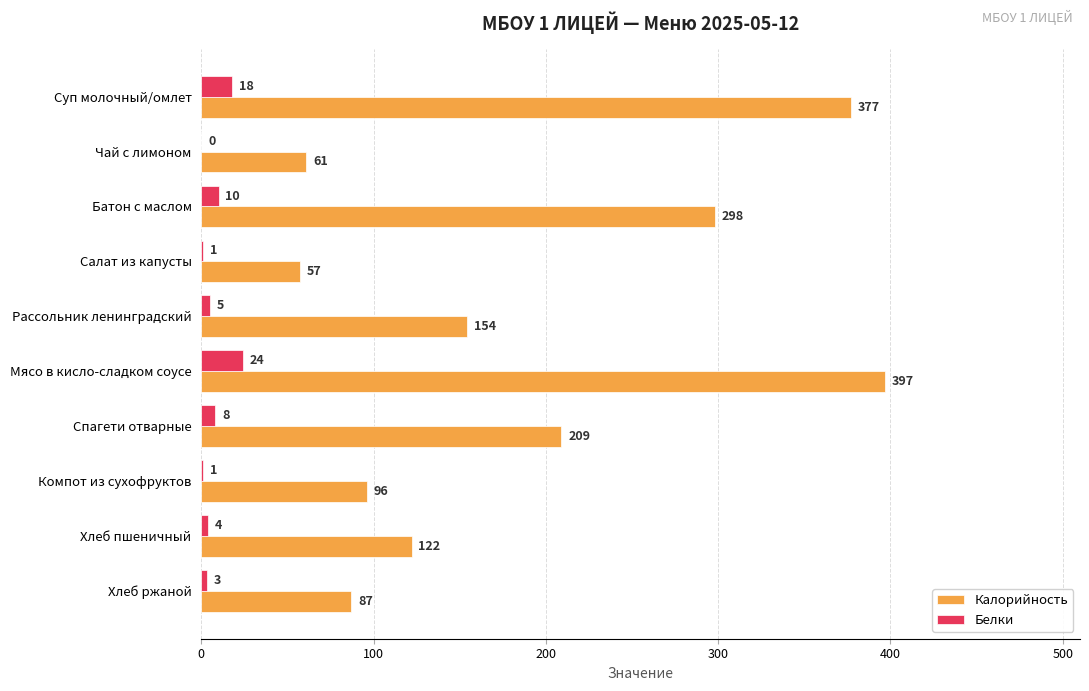

At which category is the sum across all series the highest?

Мясо в кисло-сладком соусе